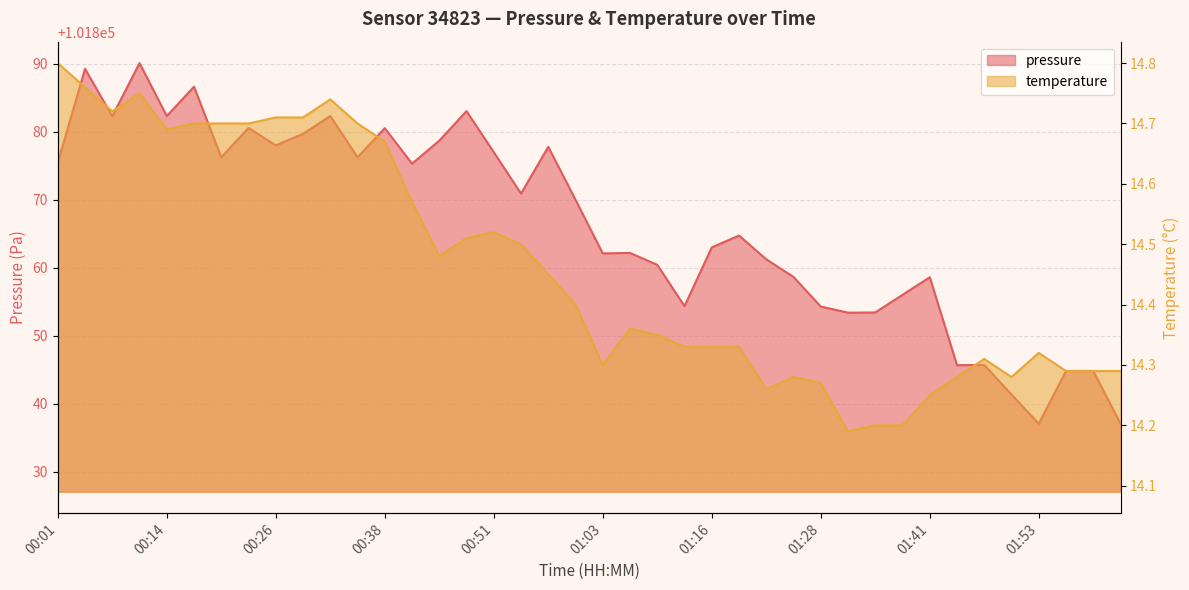

What is the label of the 1st point from the right?

02:03